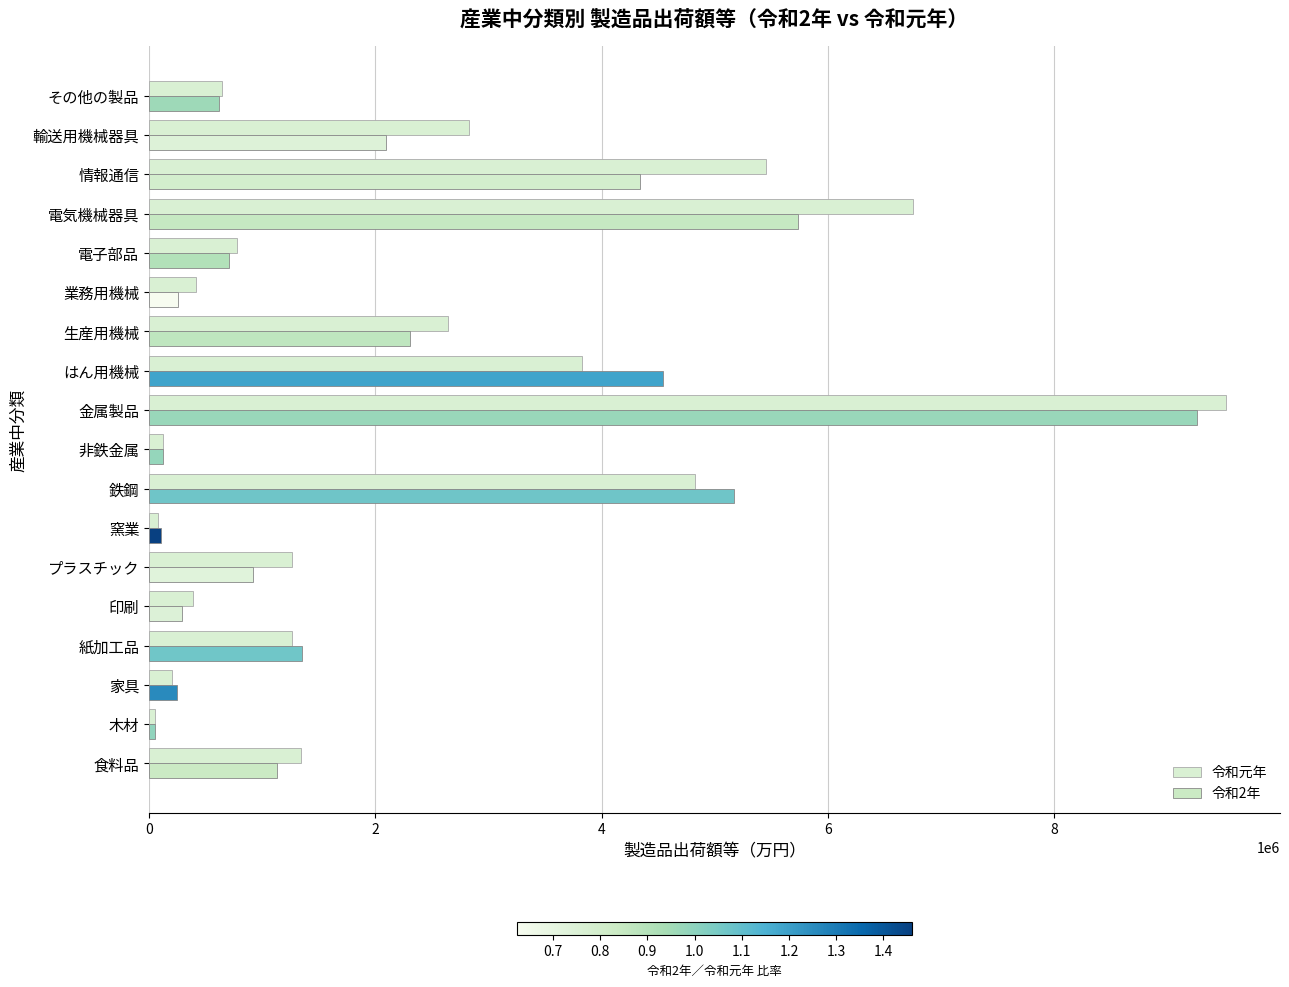

What is the difference between the second highest and second lowest values in the 令和2年 series?

5623641